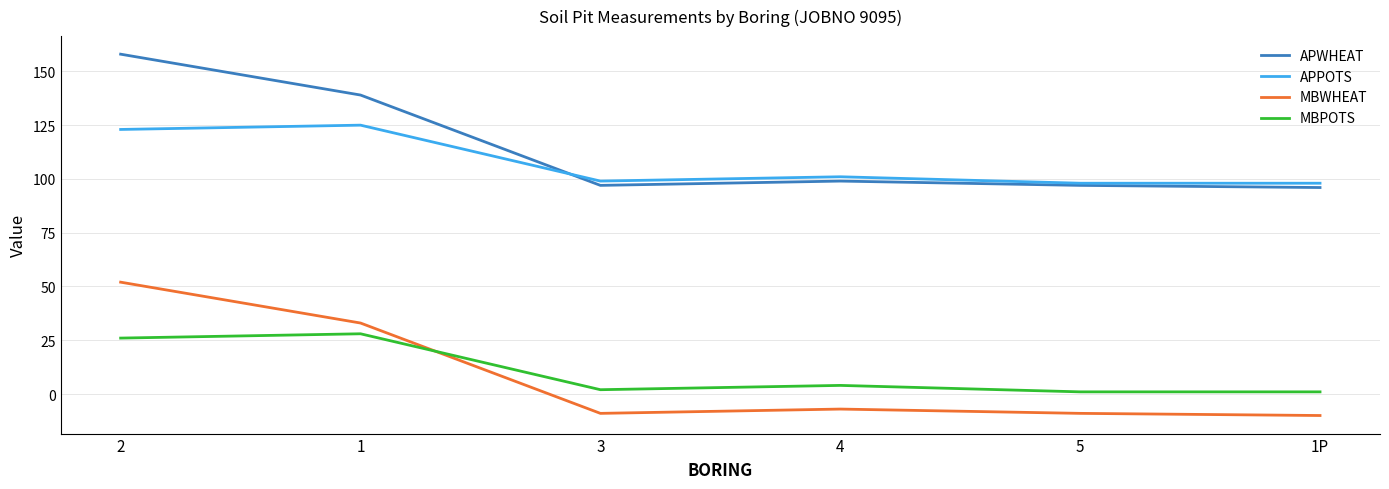

Rank the series by their maximum value, from highest to lowest.

APWHEAT, APPOTS, MBWHEAT, MBPOTS